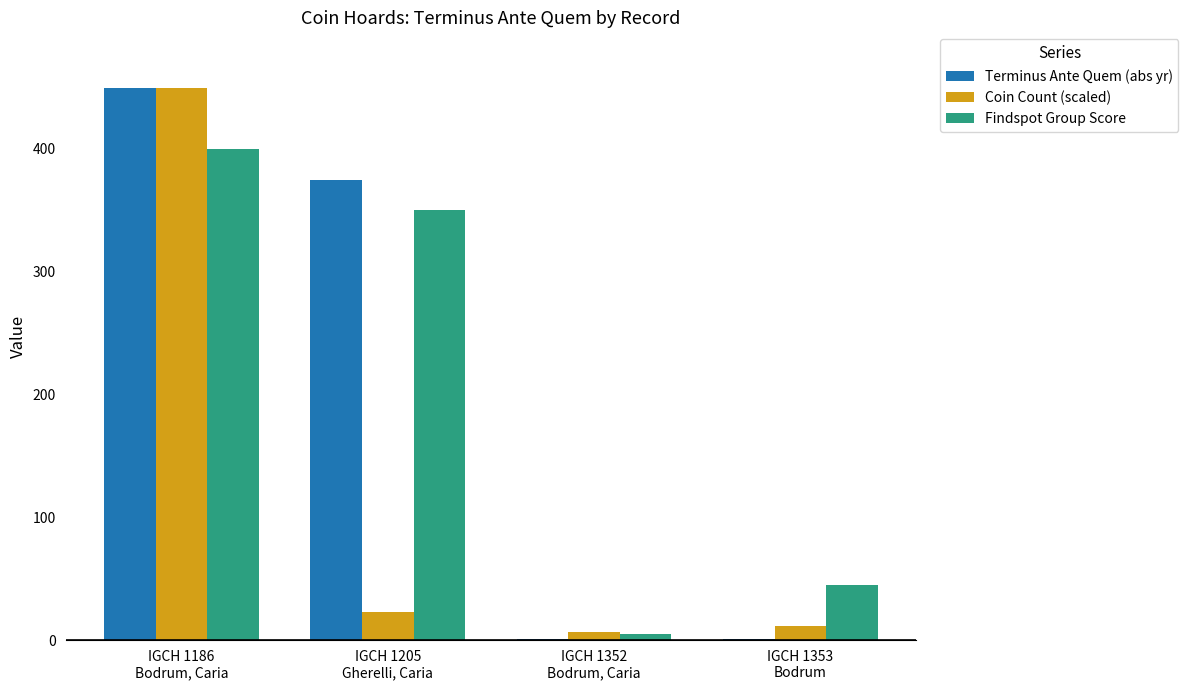

What is the sum of all Terminus Ante Quem (abs yr) values?

827.0